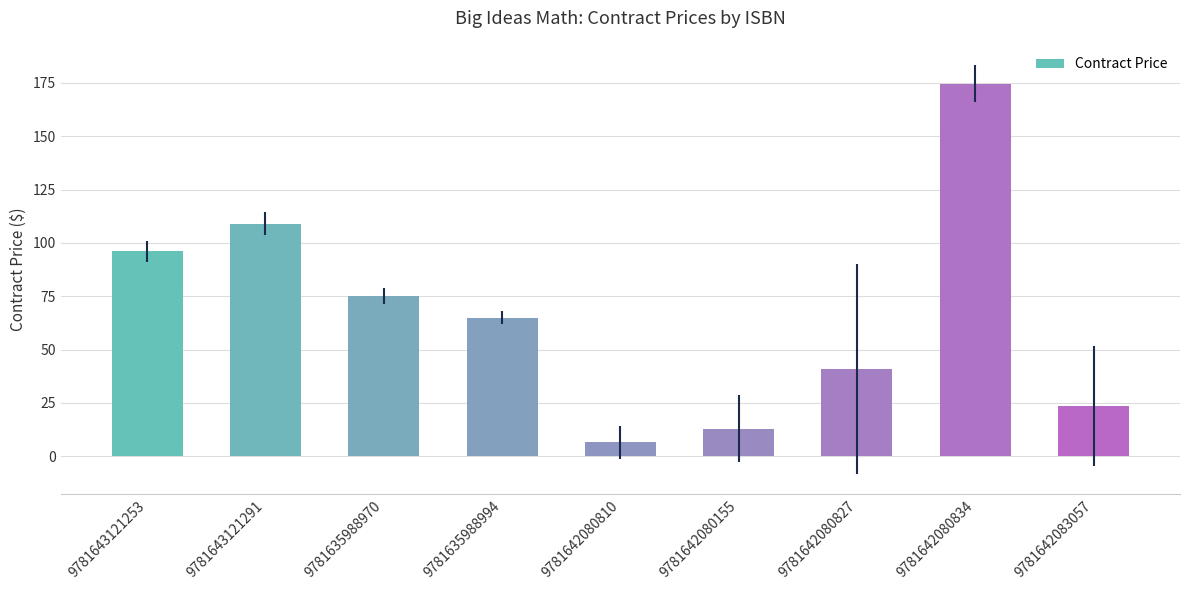

What is the average value?

67.1